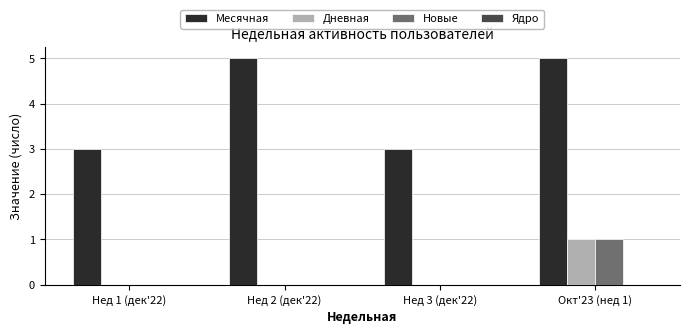

Which series has the largest total across all categories?

Месячная